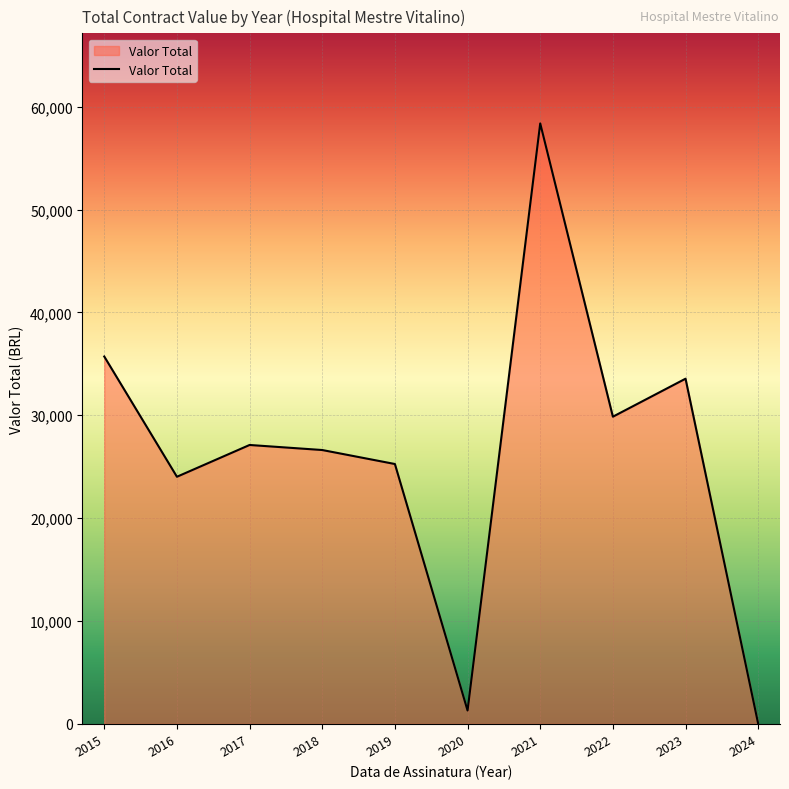

What is the difference between the values at 2017 and 2023?

6443.1